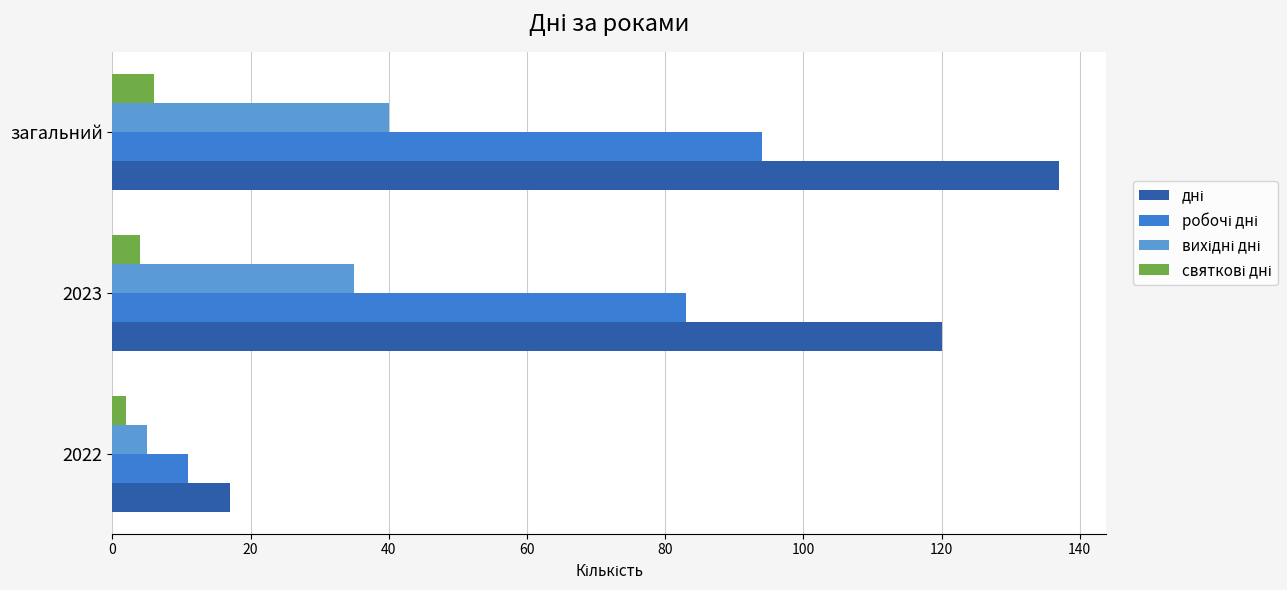

At which category is the sum across all series the highest?

загальний